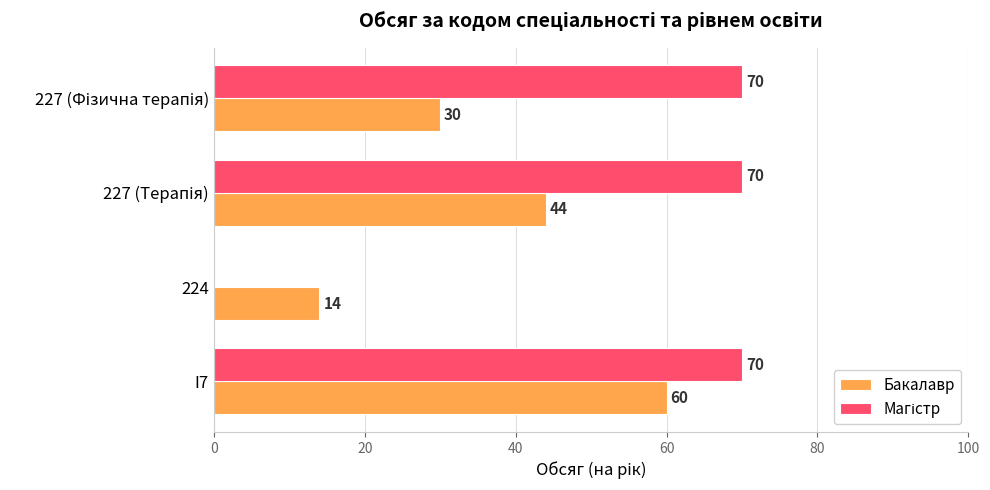

Count the number of categories in the chart.

4